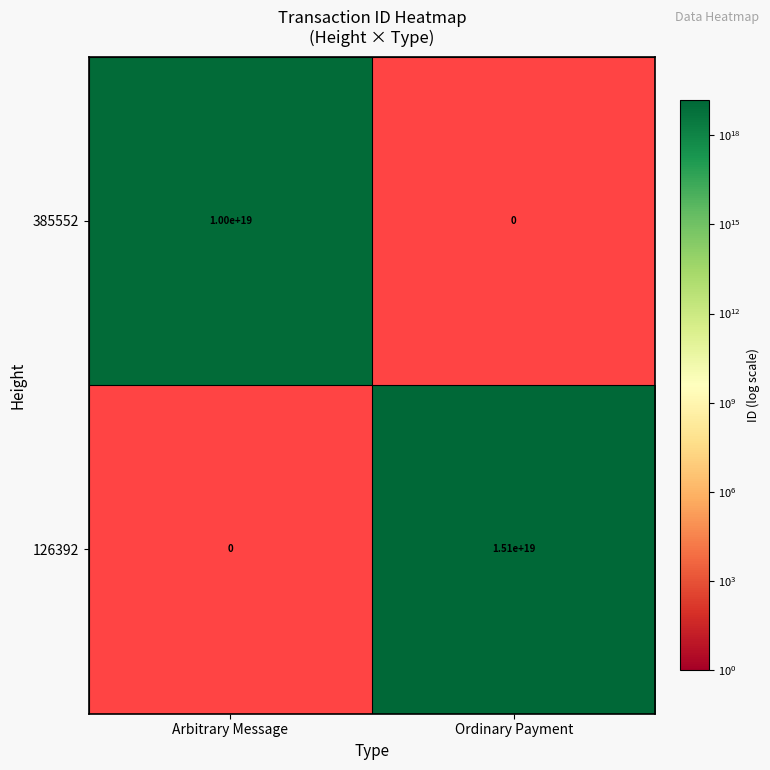

Which series has the largest range (max minus min)?

126392